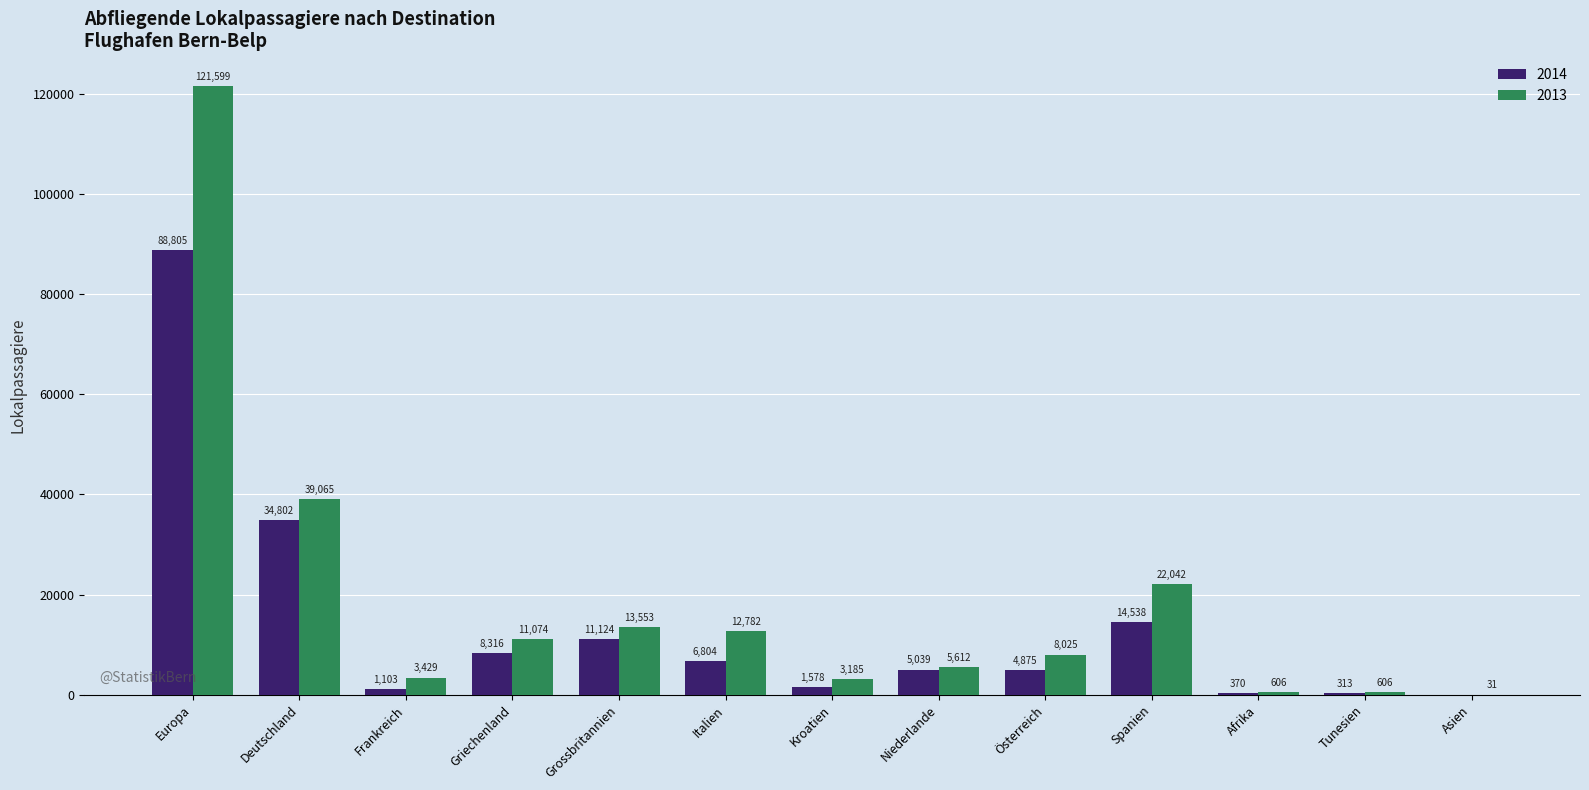

The 2013 series shows 31 at Asien. True or false?

True